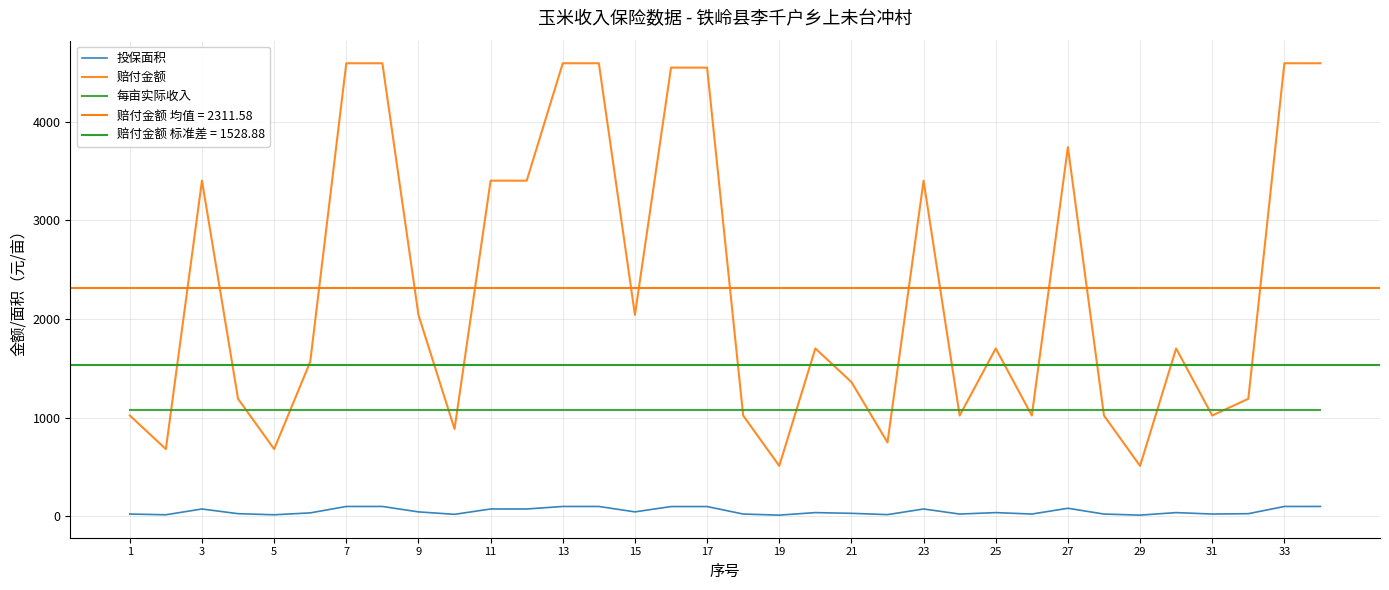

True or false: 投保面积 and 赔付金额 intersect in this chart.

False